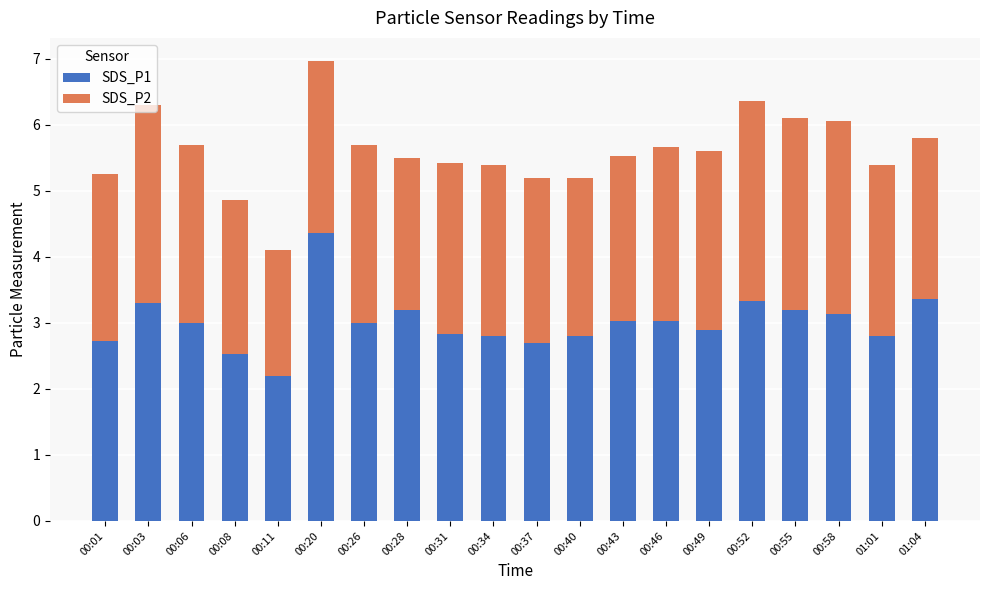

How many data points does each series have?

20